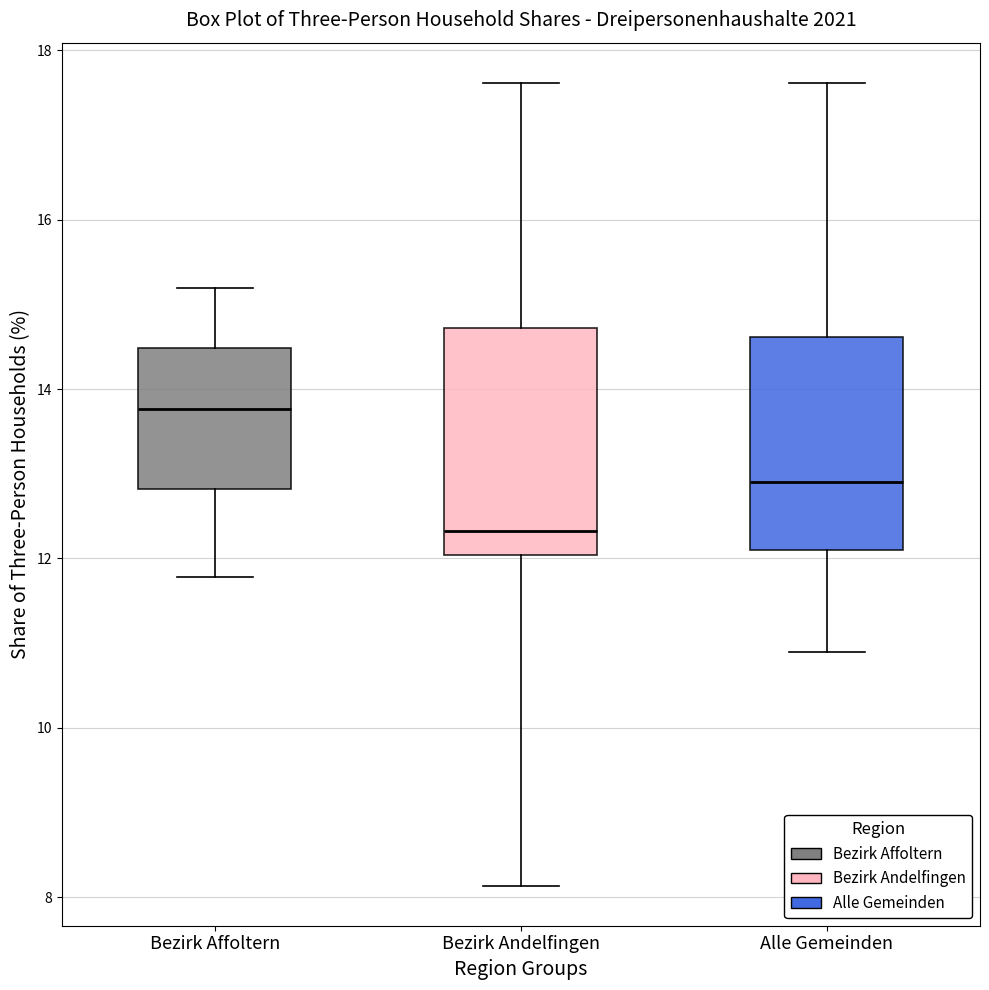

Which box's median line is the lowest?

Bezirk Andelfingen